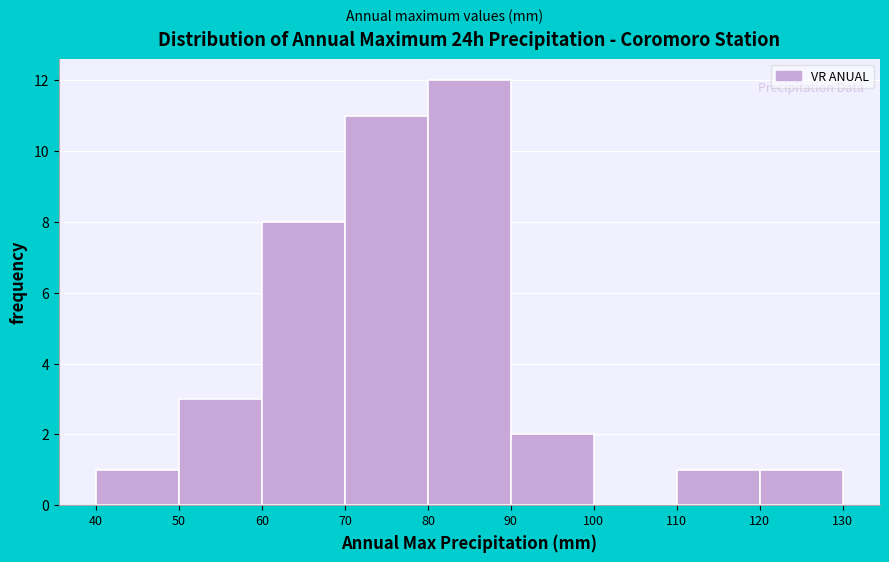

Reading left to right, transcribe this chart: for each bar, give the range it covers on the x-axis and its height. The values are not printed on the chart, so give them approximately, as read against the axis.

40 to 50: 1
50 to 60: 3
60 to 70: 8
70 to 80: 11
80 to 90: 12
90 to 100: 2
100 to 110: 0
110 to 120: 1
120 to 130: 1